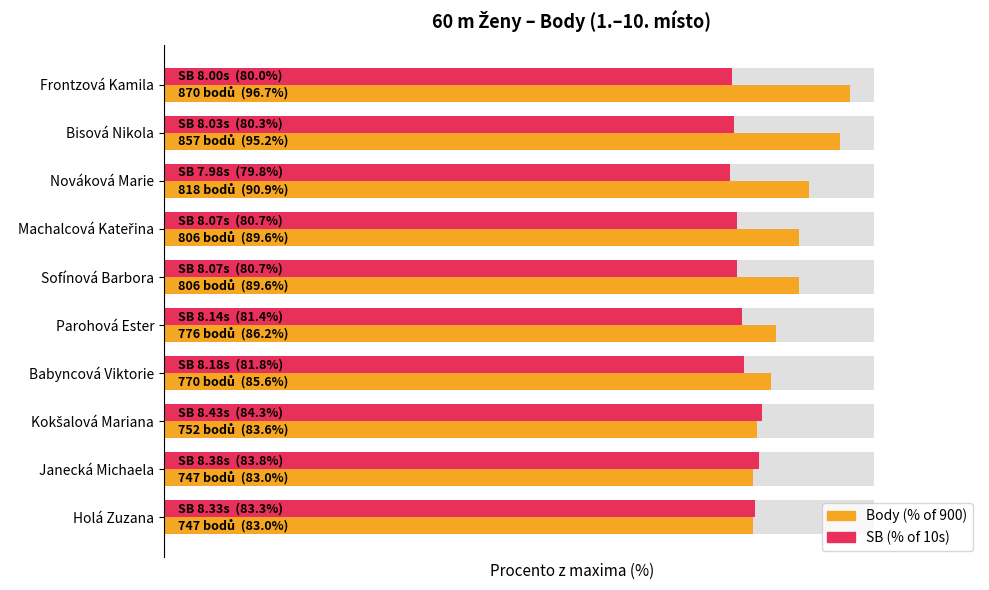

List the series in order of their overall mean, lowest first.

SB (% of 10s), Body (% of 900)